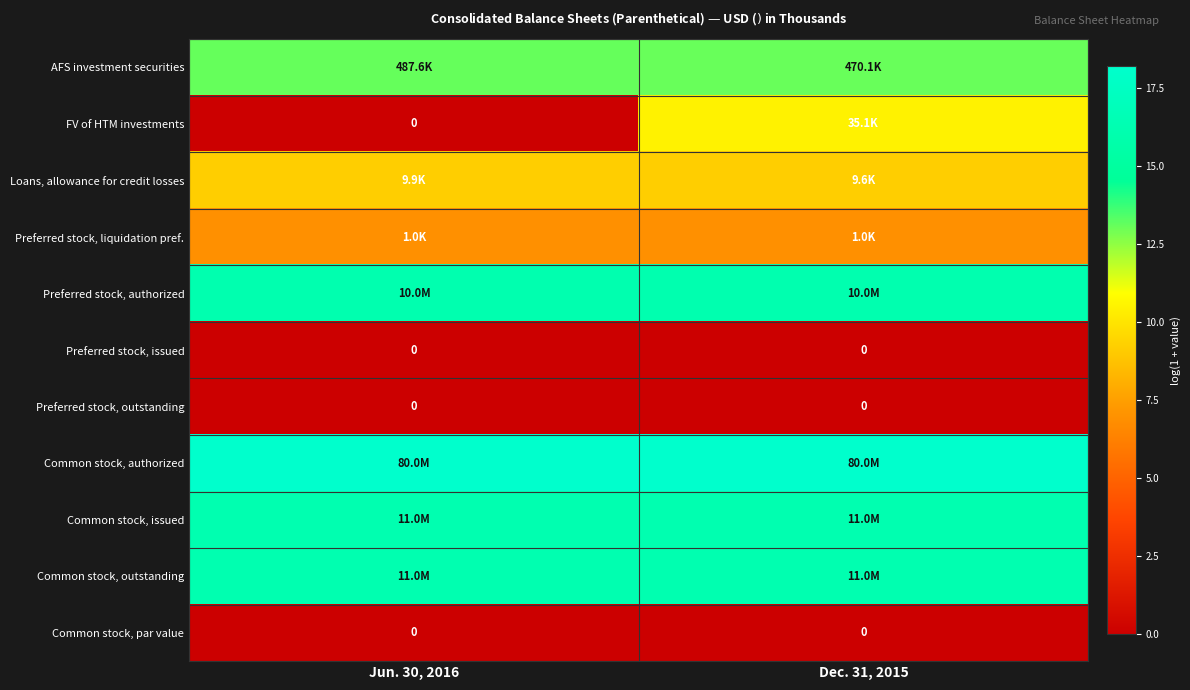

Rank the series by their maximum value, from lowest to highest.

Preferred stock, issued, Preferred stock, outstanding, Common stock, par value, Preferred stock, liquidation pref., Loans, allowance for credit losses, FV of HTM investments, AFS investment securities, Preferred stock, authorized, Common stock, issued, Common stock, outstanding, Common stock, authorized